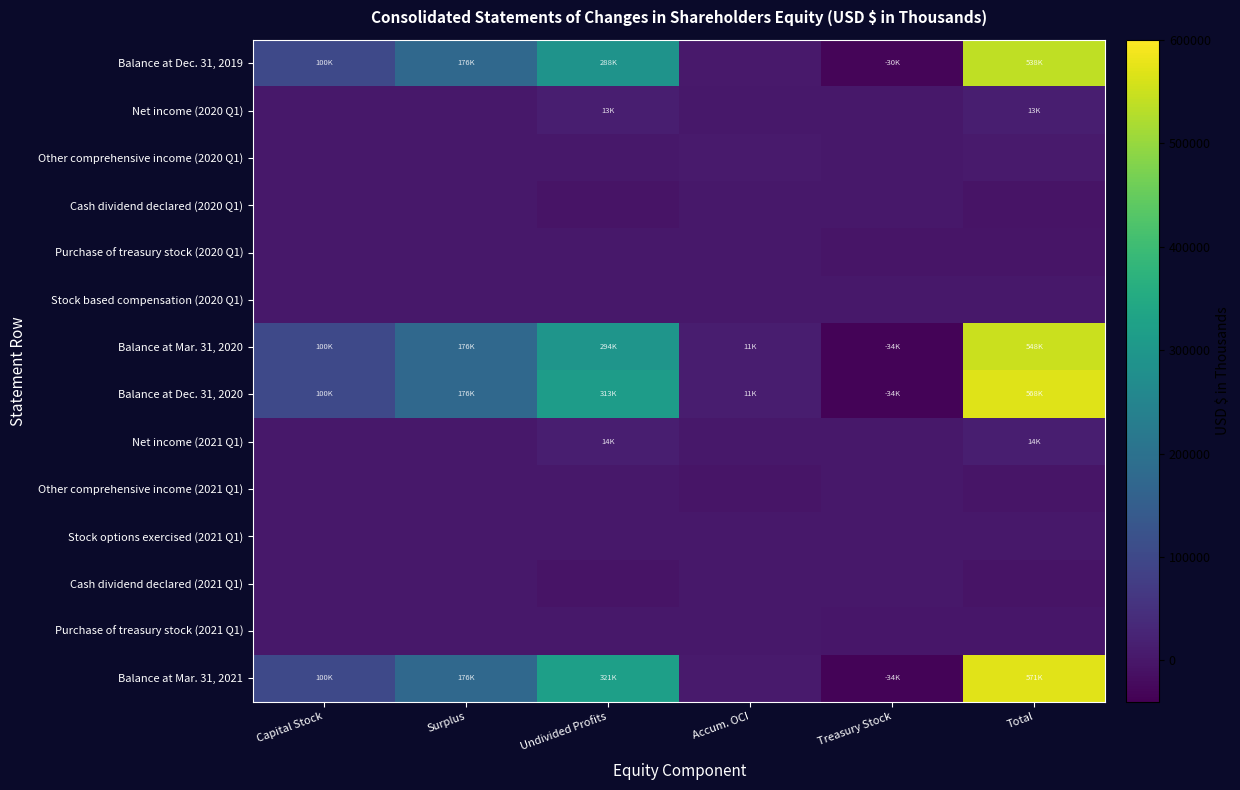

Which series has the largest total across all categories?

Balance at Mar. 31, 2021